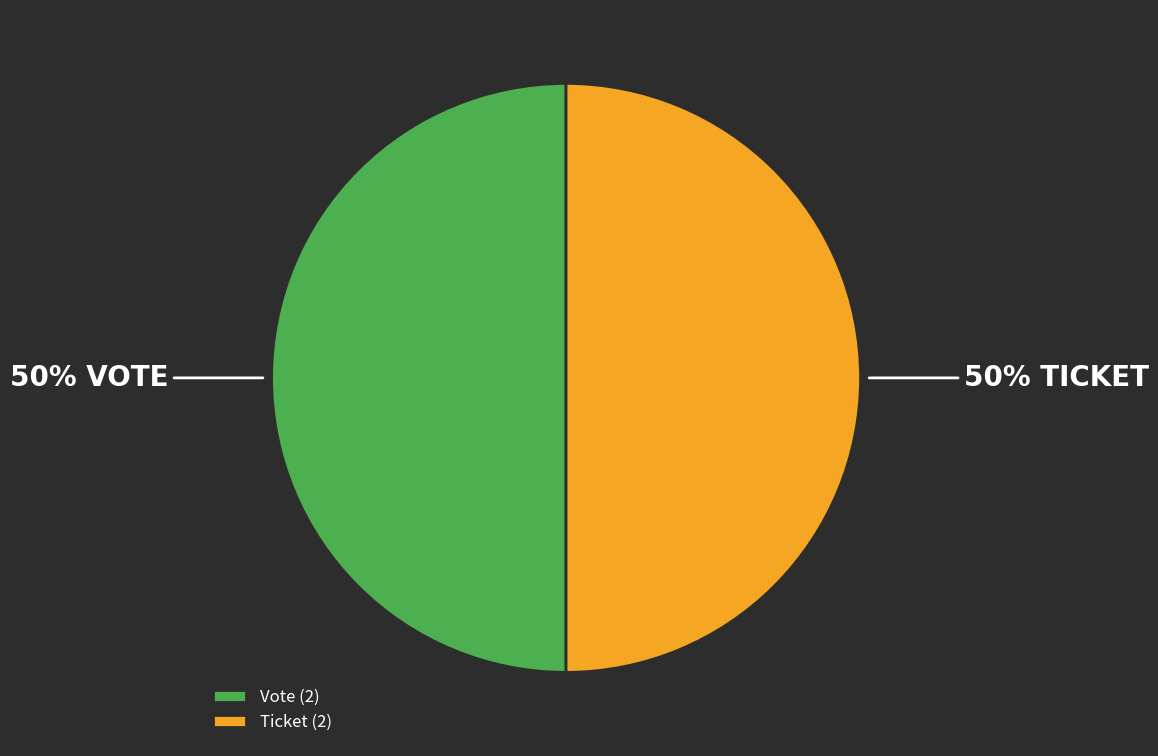

To the nearest percent, what is the average slice percentage?

50%